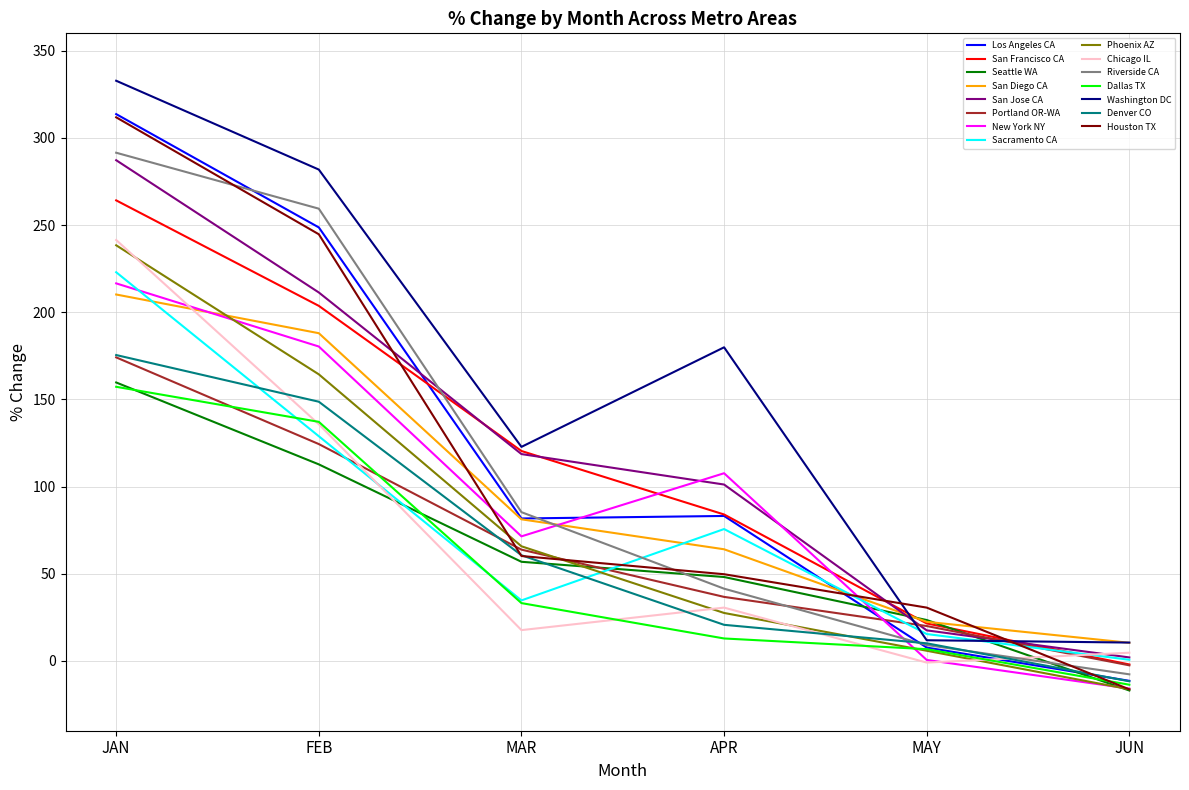

What value does the Portland OR-WA series have at FEB?

124.4